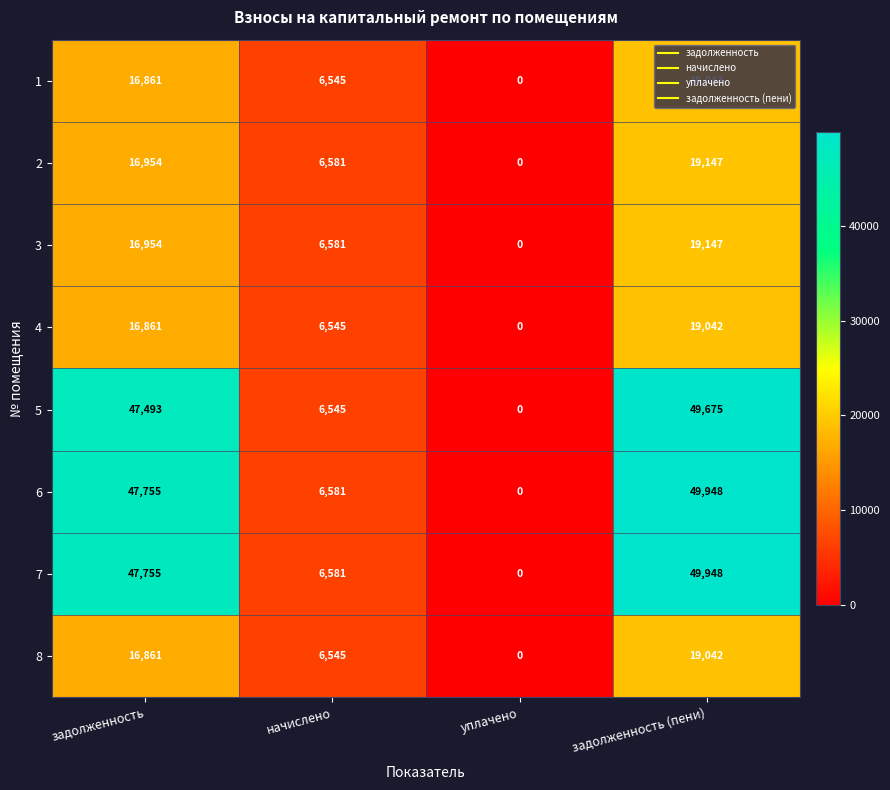

How many positive values does the 2 series have?

3